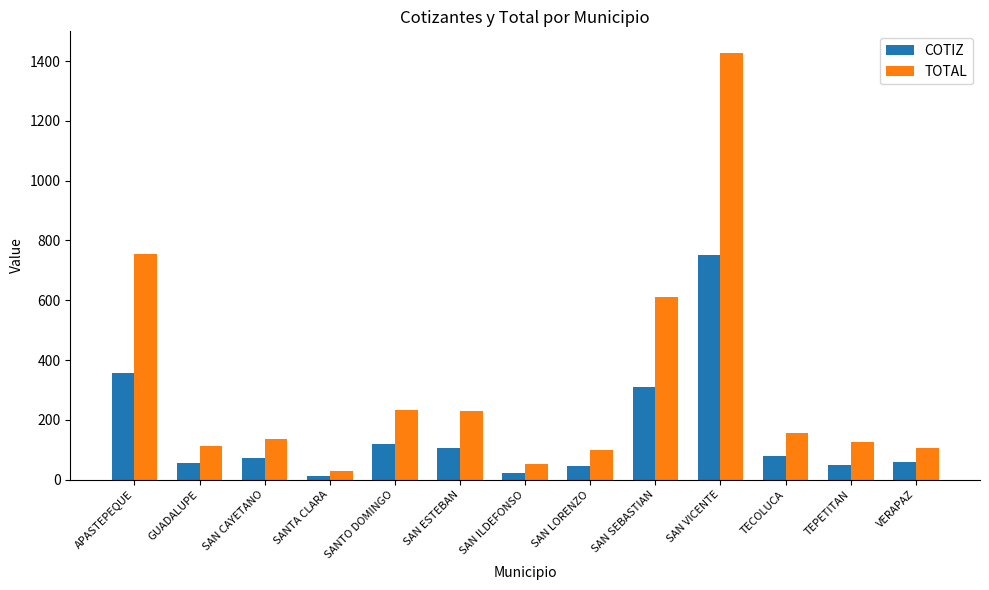

Rank the series by their average value, from highest to lowest.

TOTAL, COTIZ